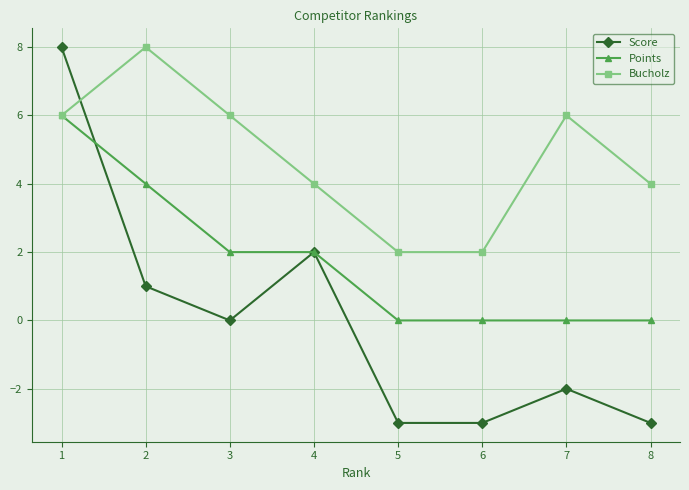

How many interior local peaks does the Bucholz series have?

2